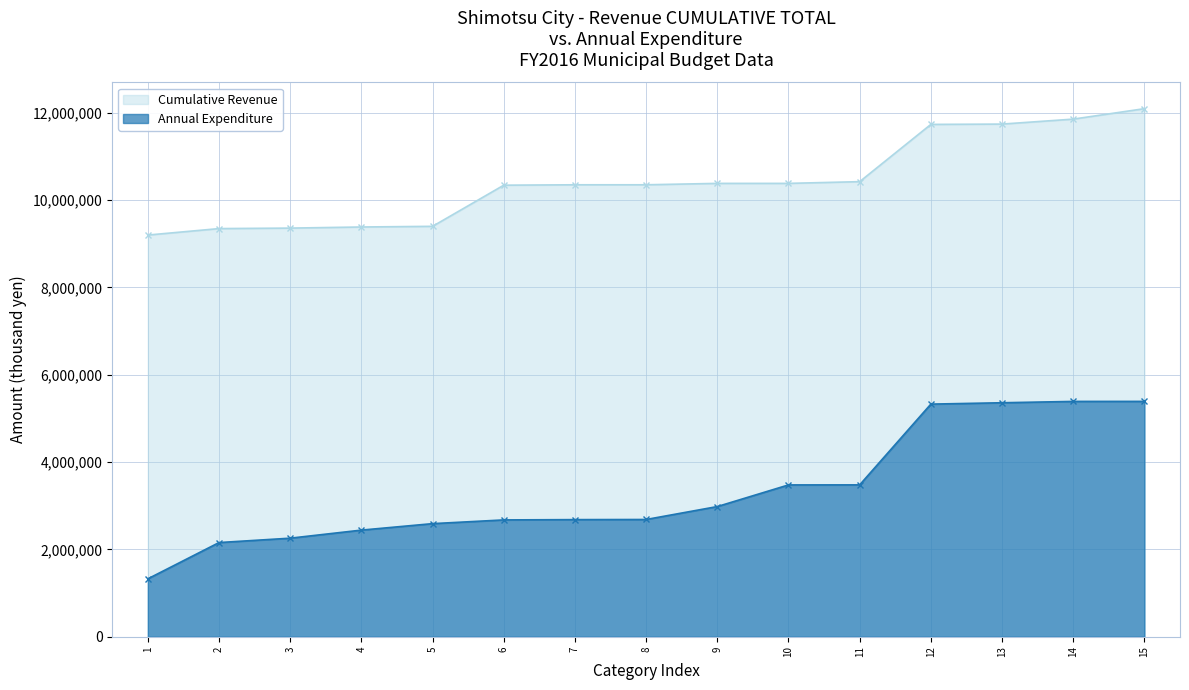

At which category is the sum across all series the highest?

15